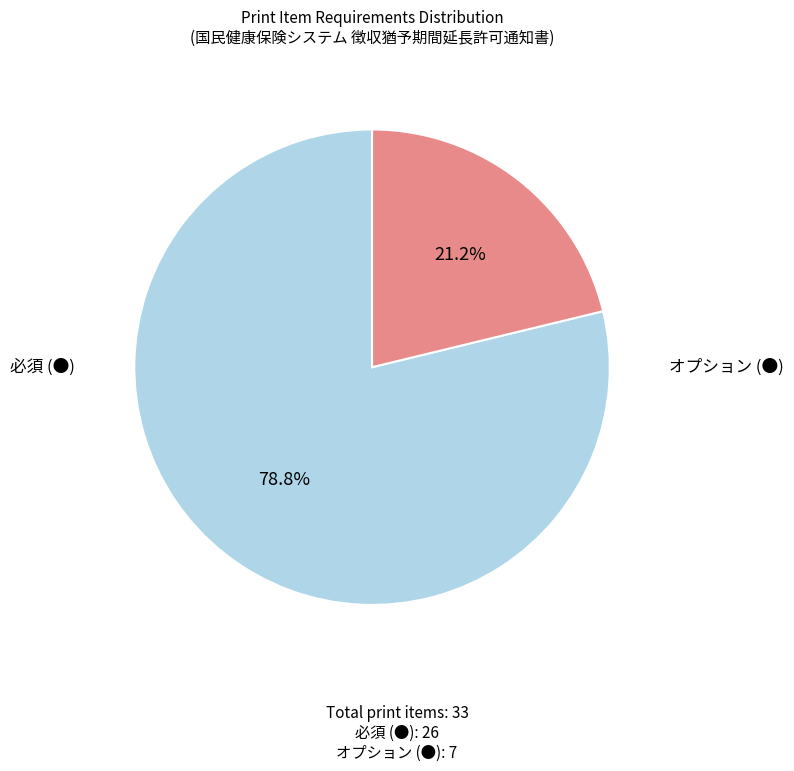

How many segments does this pie chart have?

2